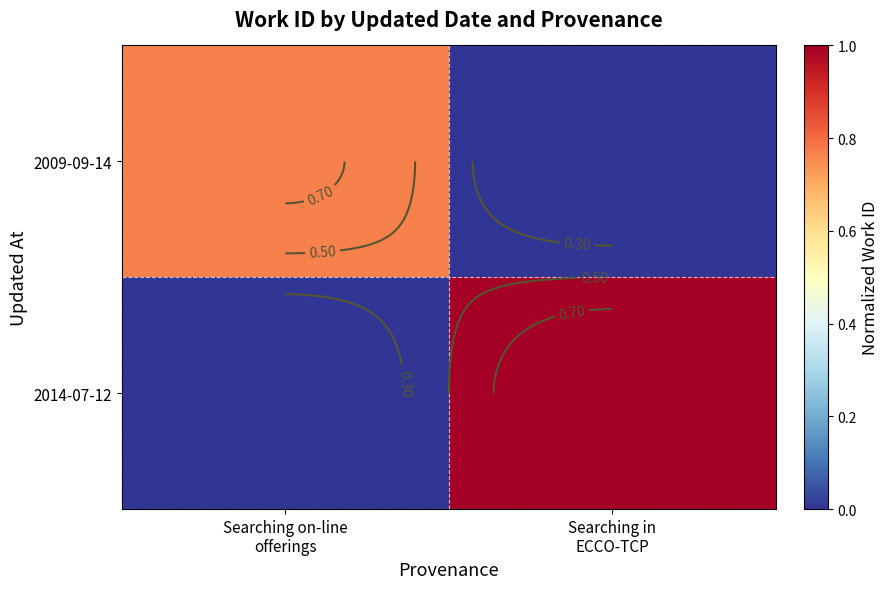

Count the 2009-09-14 values in the range 0 to 1.

2